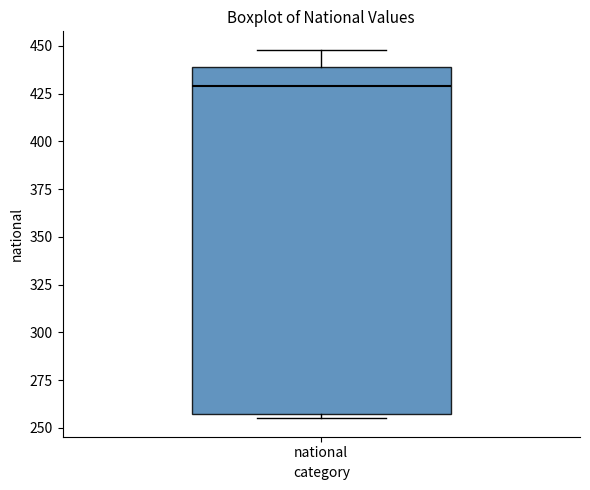

Transcribe this box plot: give where the median line is, the range the box spans, and where the two whiskers end, as read against the y-axis. The values are not printed on the chart, so give them approximately, as read against the axis.

median 430, box 255 to 440, whiskers 255 (just below the box's lower edge) to 450